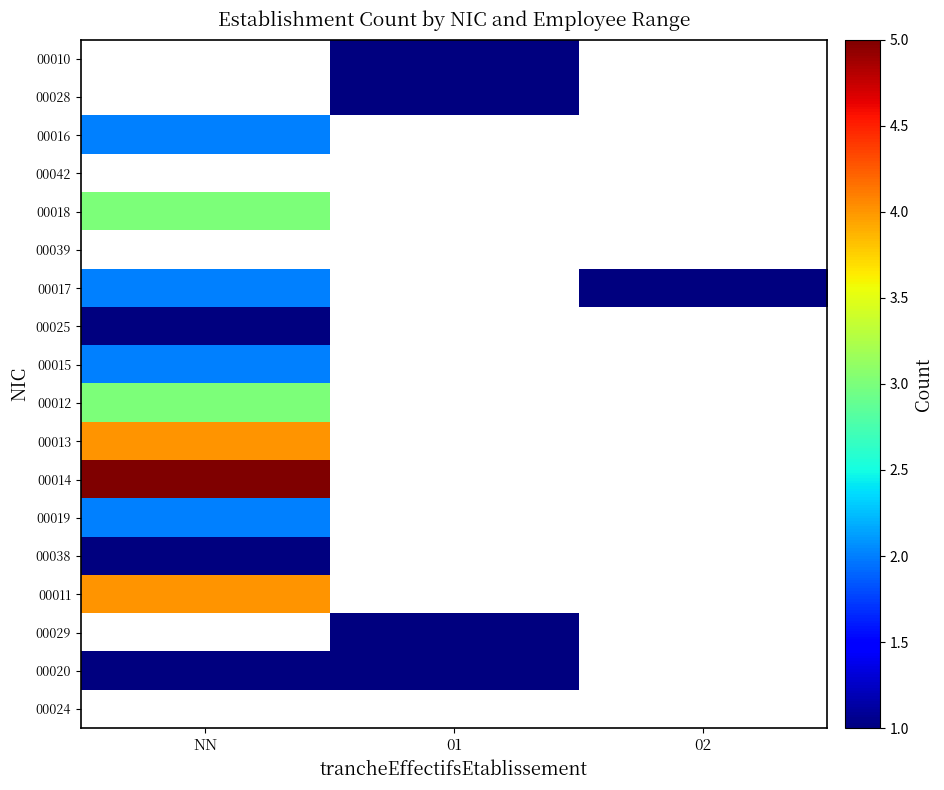

At which label does 00012 reach its peak?

NN